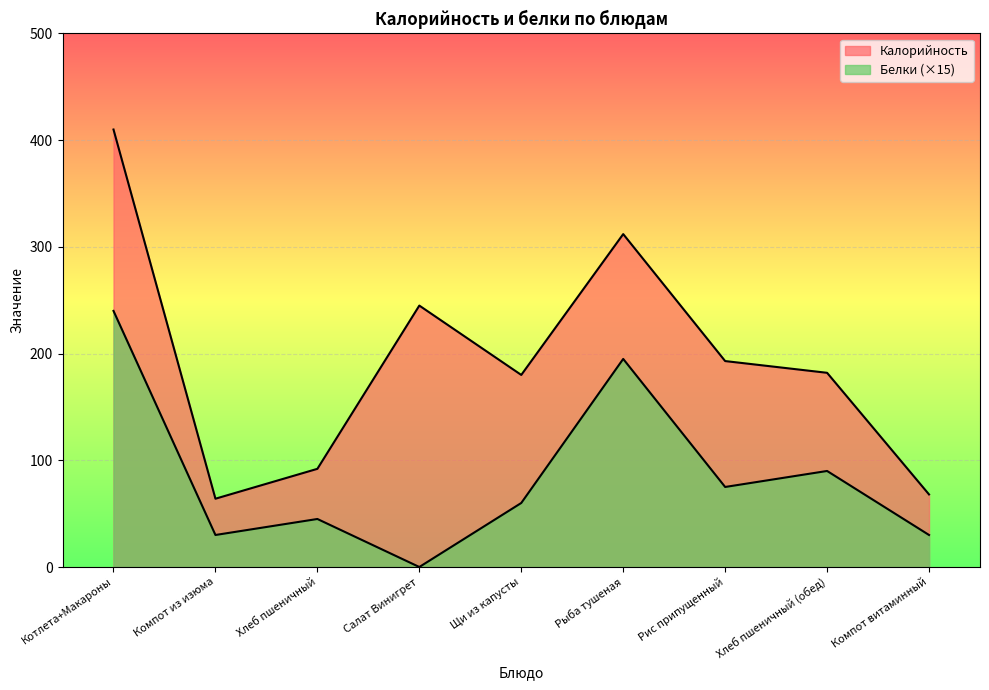

List the labels in order of Калорийность value, largest first.

Котлета+Макароны, Рыба тушеная, Салат Винигрет, Рис припущенный, Хлеб пшеничный (обед), Щи из капусты, Хлеб пшеничный, Компот витаминный, Компот из изюма